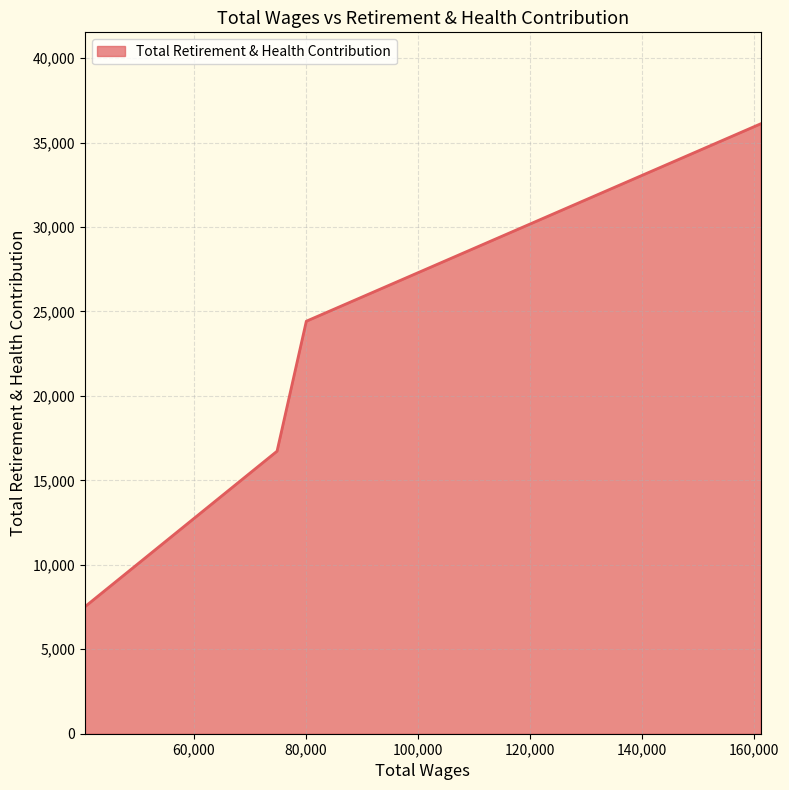

True or false: there are more than 2 points higher than both neighbors.

False